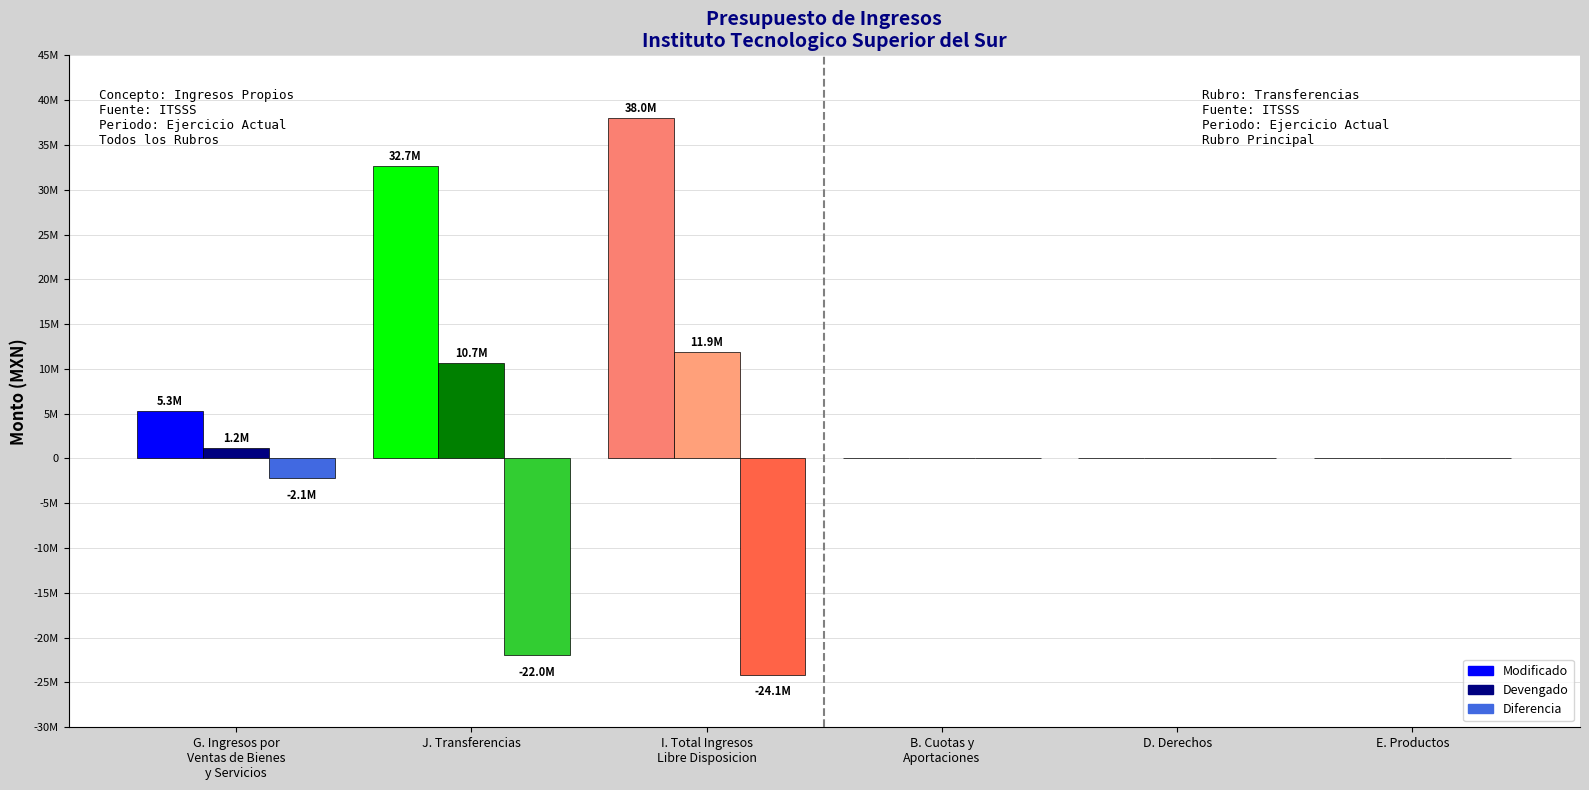

Rank the categories by Diferencia value from highest to lowest.

B. Cuotas y
Aportaciones, D. Derechos, E. Productos, G. Ingresos por
Ventas de Bienes
y Servicios, J. Transferencias, I. Total Ingresos
Libre Disposicion